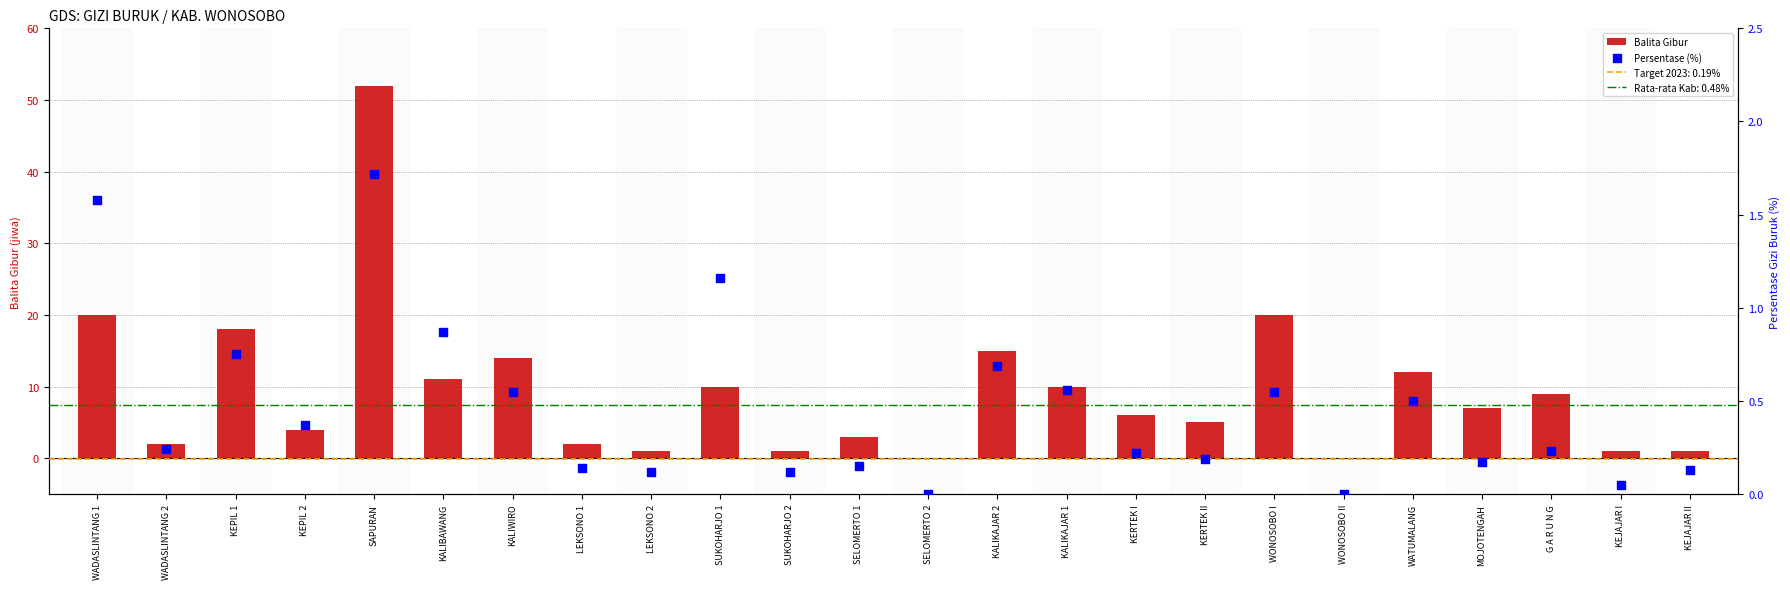

Which series has the largest total across all categories?

Balita Gibur